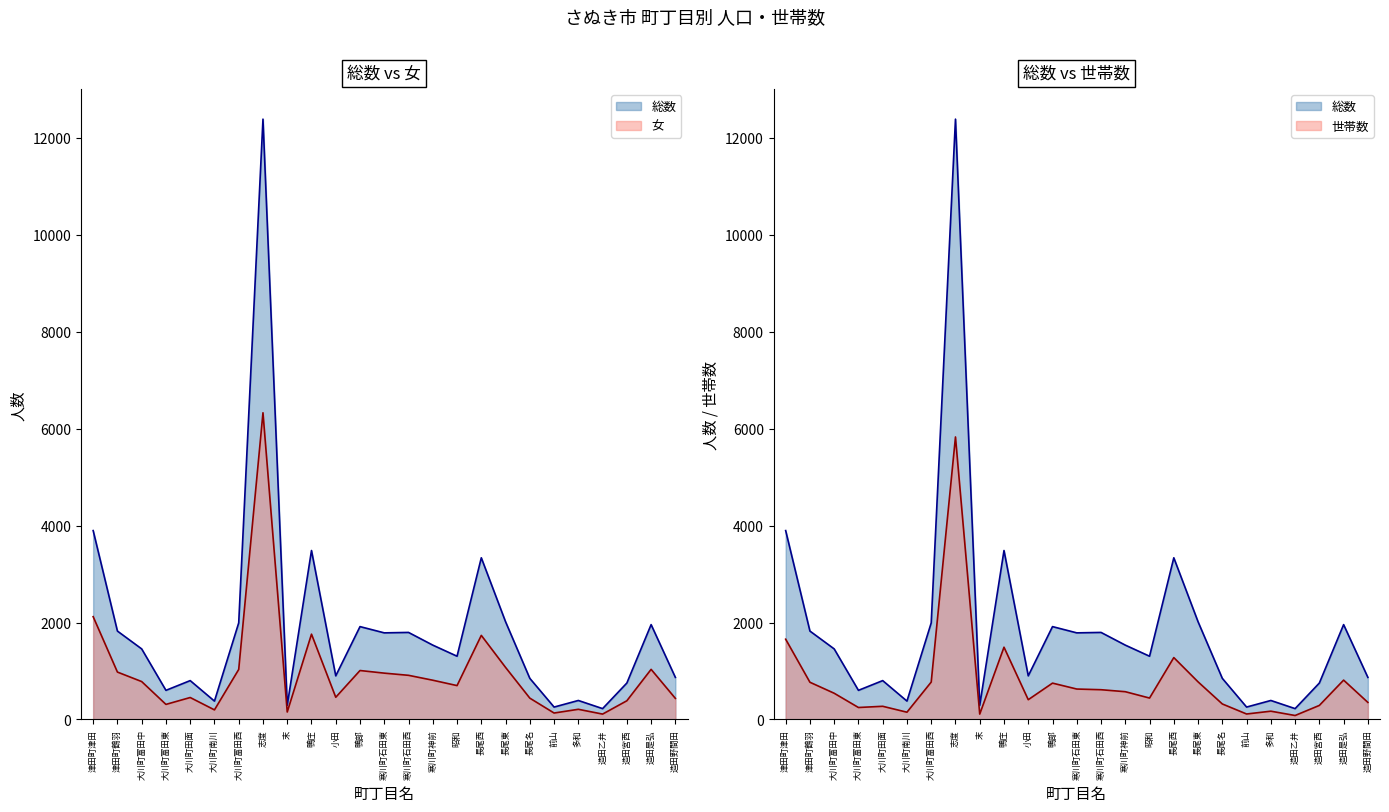

Reading left to right, transcribe all the data shown in this chart.

総数: 3897	1824	1456	601	802	379	1993	12386	292	3486	900	1916	1787	1796	1534	1305	3336	2016	848	256	392	224	752	1957	868
女: 2121	978	782	311	453	198	1032	6328	154	1760	458	1010	956	911	810	699	1735	1074	440	133	210	111	386	1034	435
世帯数: 1656	768	541	247	272	150	772	5829	111	1491	408	750	628	614	573	442	1277	776	320	113	171	82	290	812	352